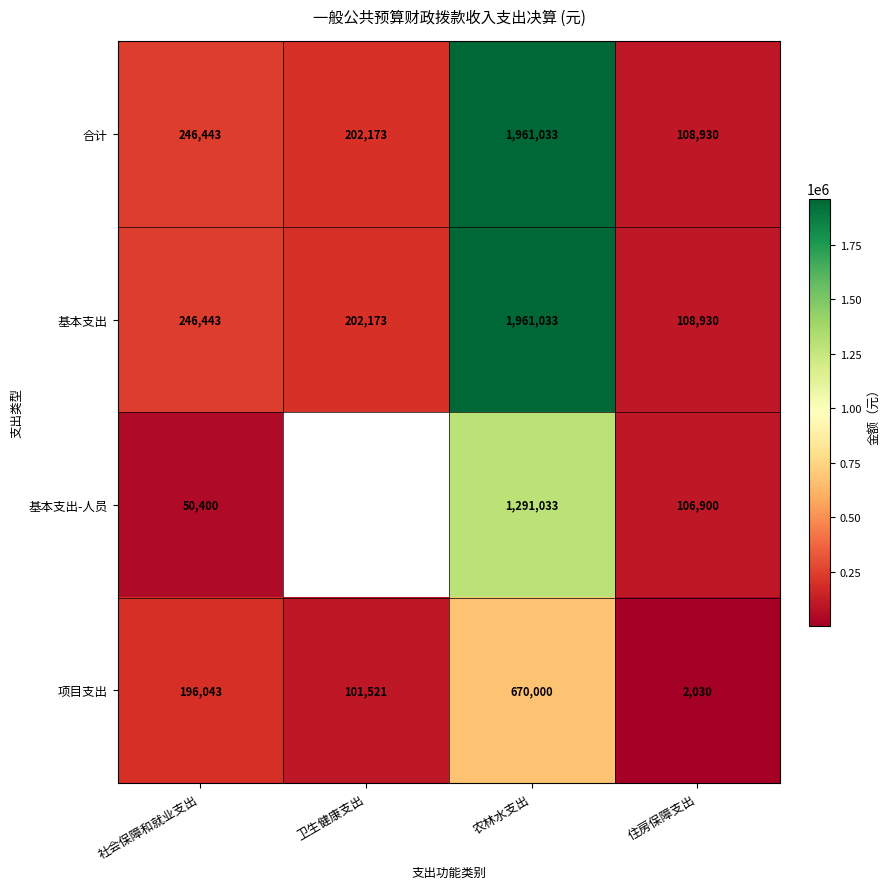

What is the difference between the highest and lowest values at 住房保障支出?

106900.0